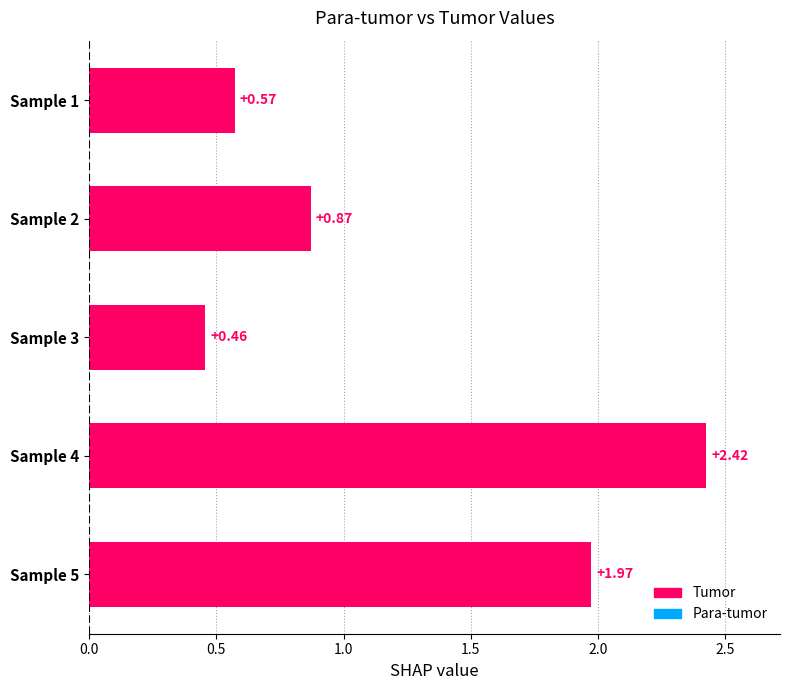

Which has a higher value, Sample 1 or Sample 4?

Sample 4